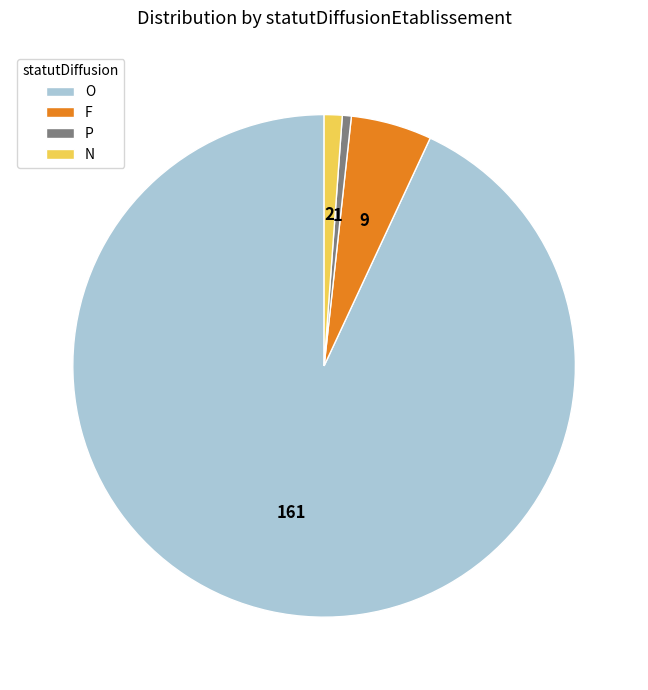

Is there a majority slice in this chart?

Yes